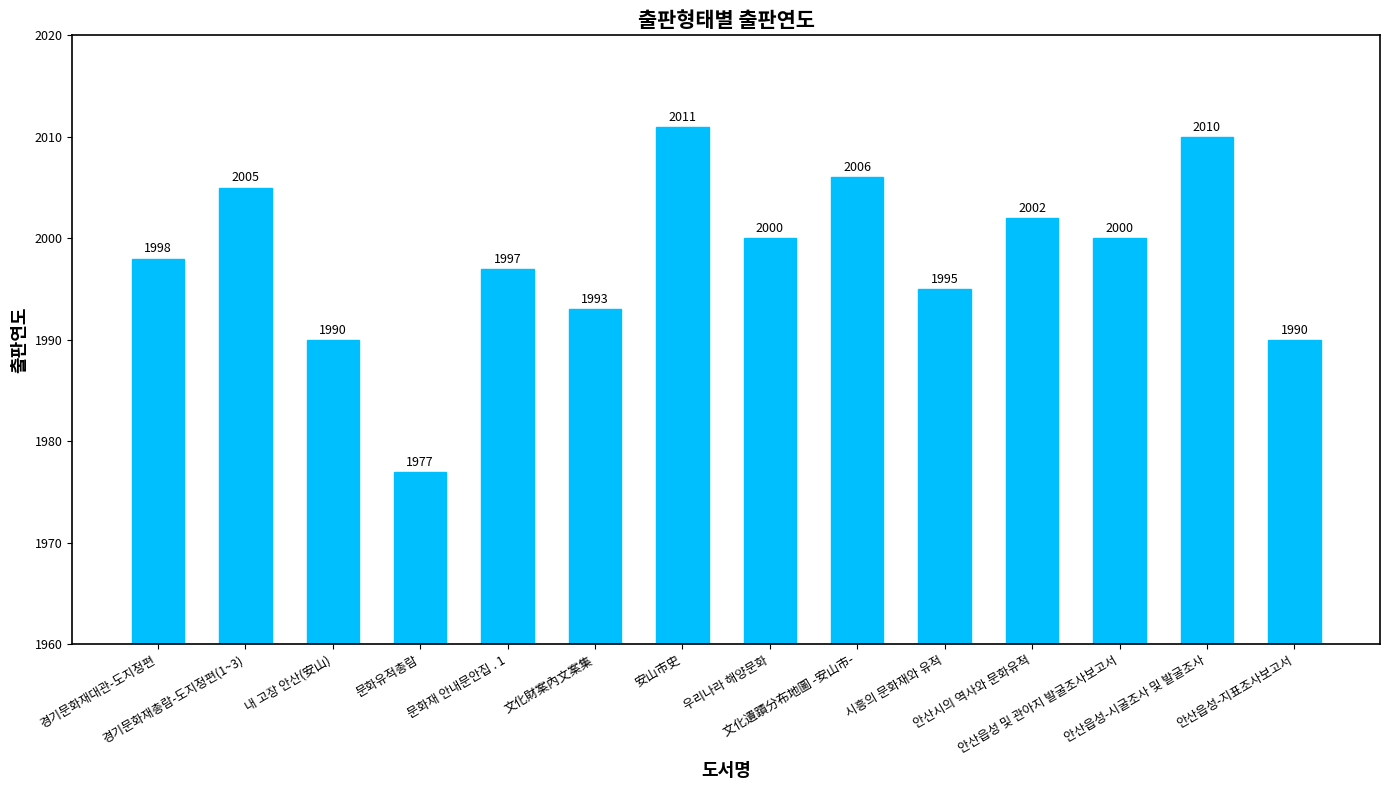

Which label corresponds to the largest value in the chart?

安山市史